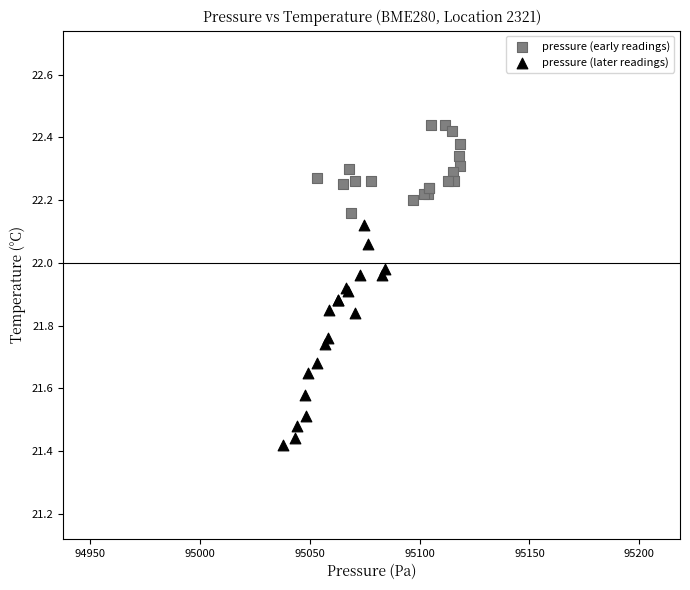

Which series contains the highest Y value?

pressure (early readings)